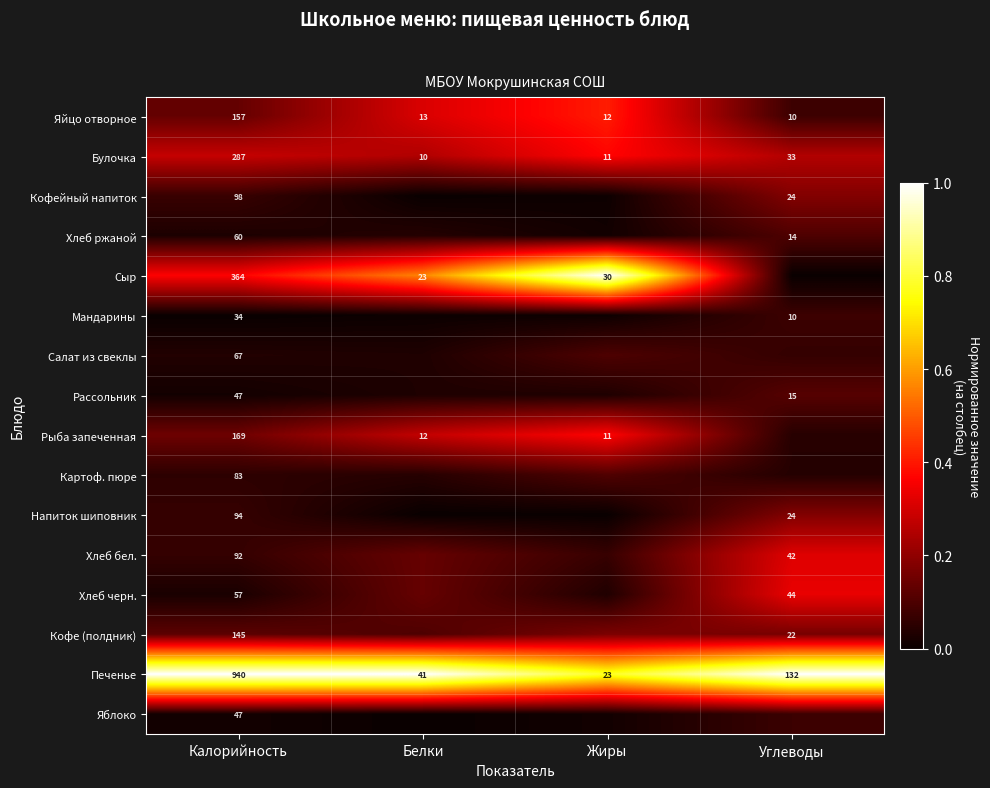

Where is Яйцо отворное nearest to the value 83?

Белки